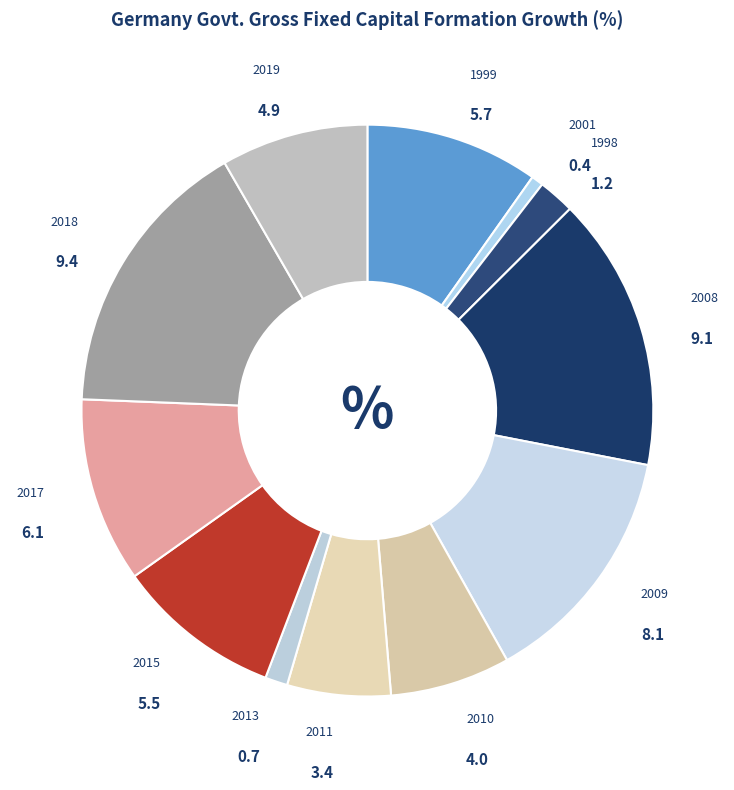

What is the largest slice in the pie chart?

2018